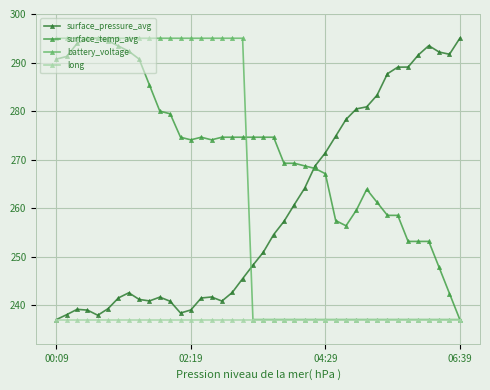

Rank the series by their average value, from lowest to highest.

long, surface_pressure_avg, battery_voltage, surface_temp_avg